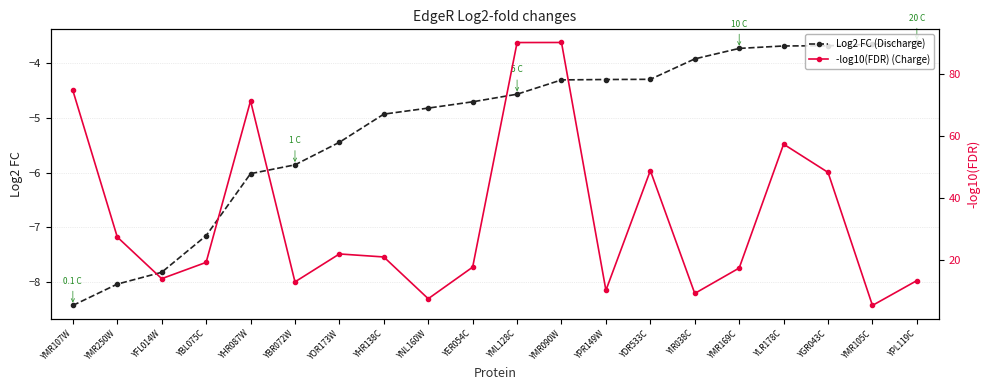

True or false: Log2 FC (Discharge) has more than 0 interior local peaks.

False